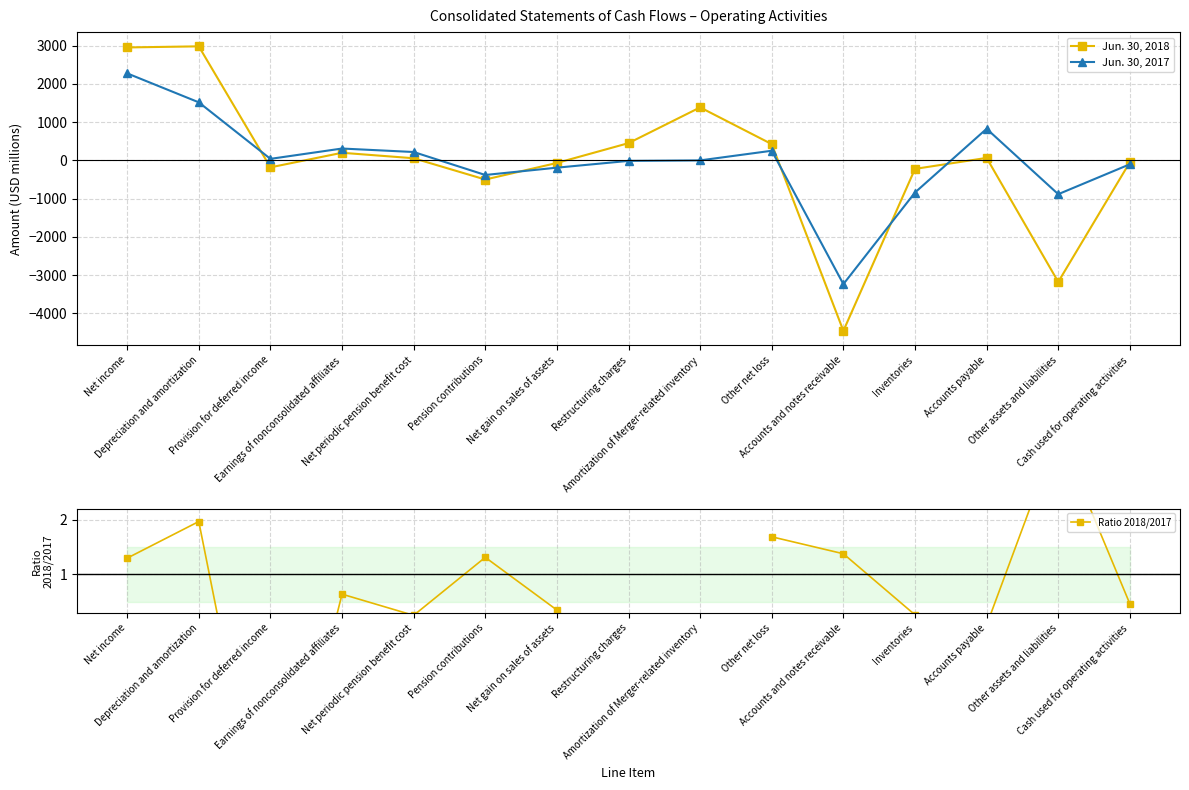

What value does the Ratio 2018/2017 series have at Net gain on sales of assets?

0.4